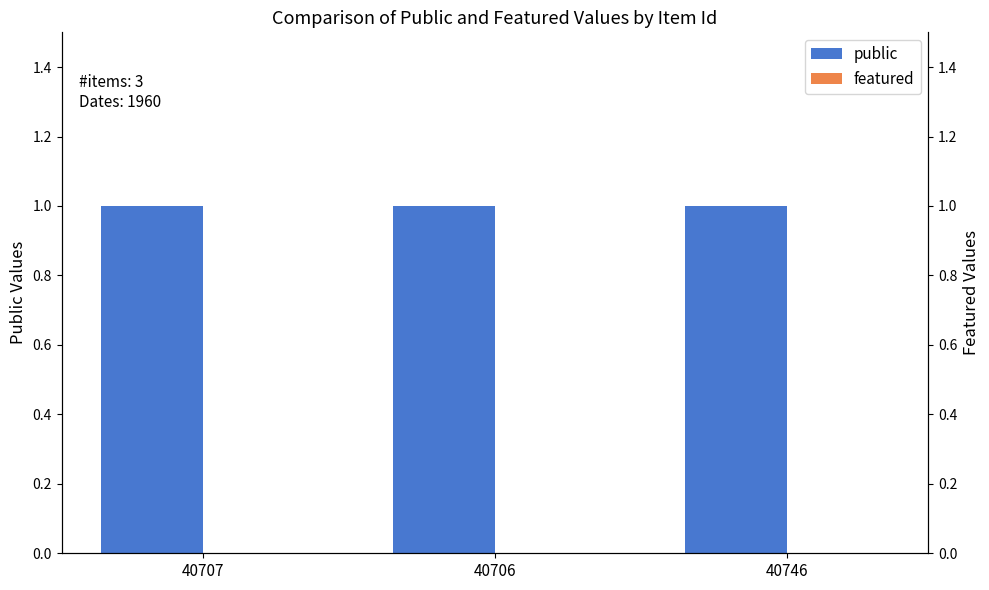

Which series has the largest range (max minus min)?

public